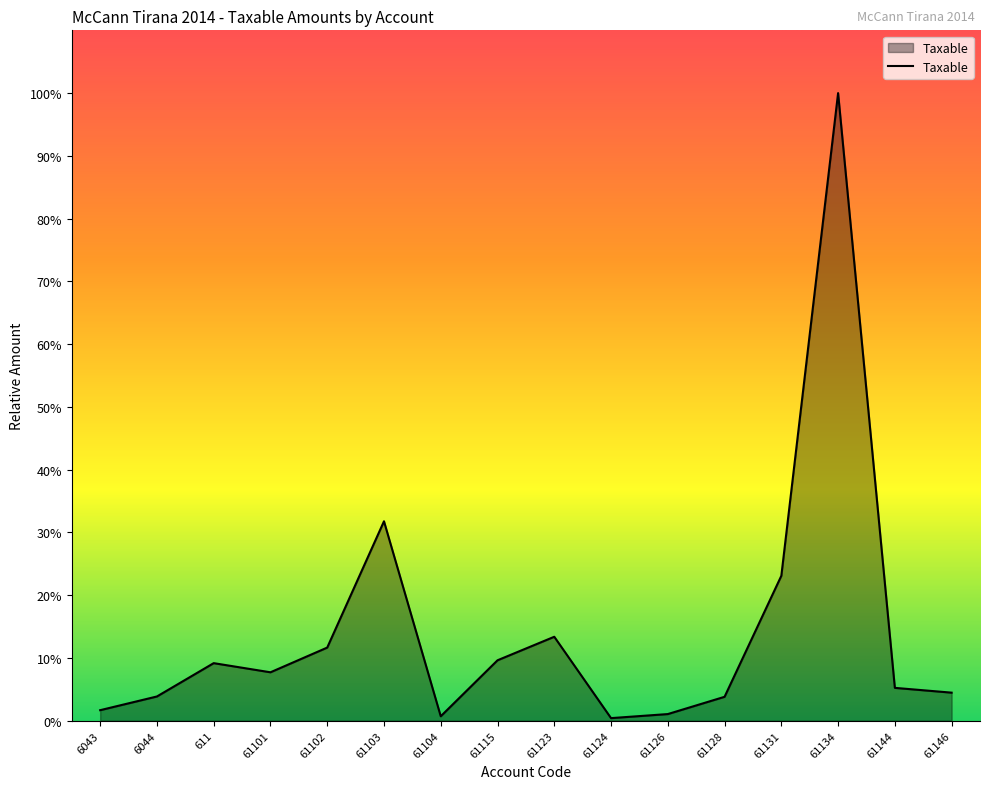

Does the chart display data point markers on the line(s)?

No